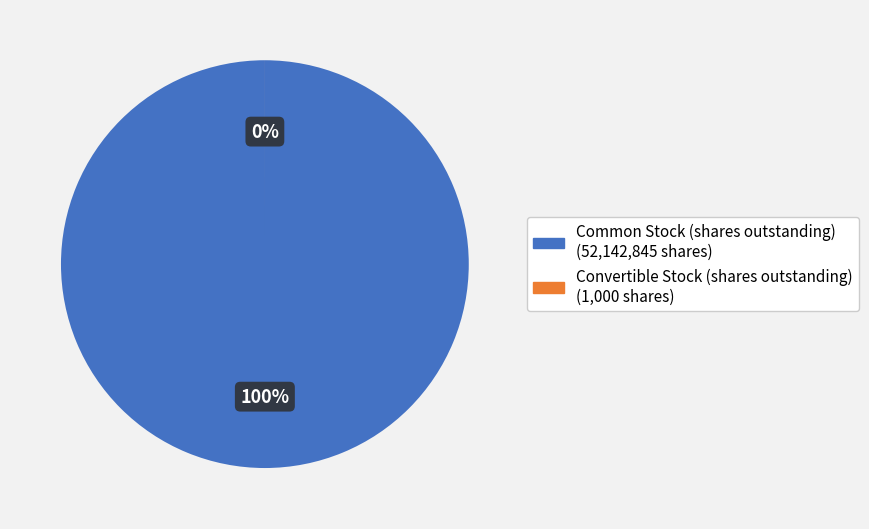

Do Convertible Stock (shares outstanding) and Common Stock (shares outstanding) together represent more than half of the pie?

Yes